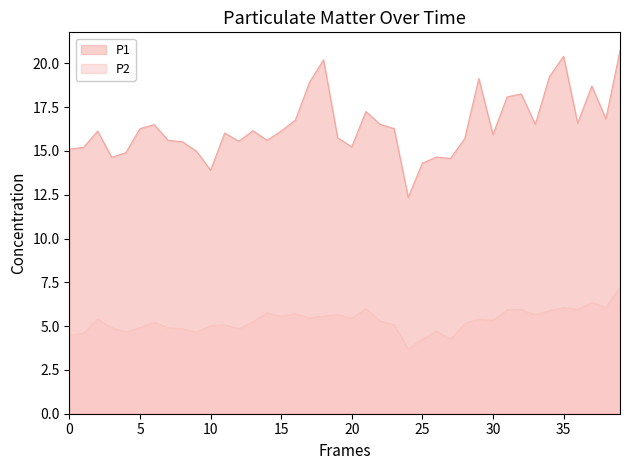

Does the chart display data point markers on the line(s)?

No